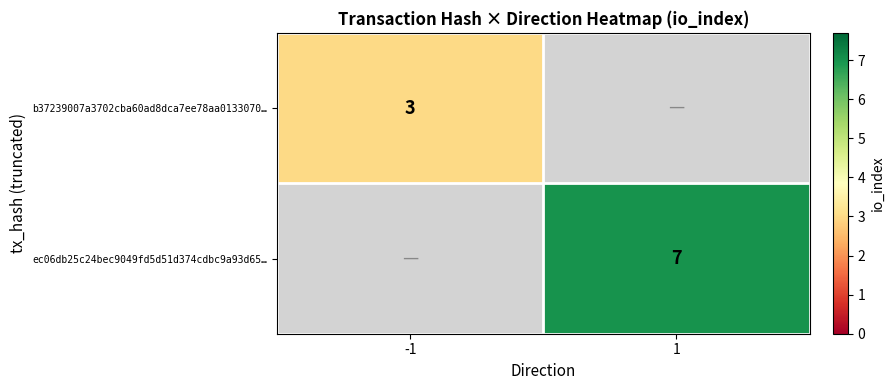

At how many categories does at least one series exceed 6?

1